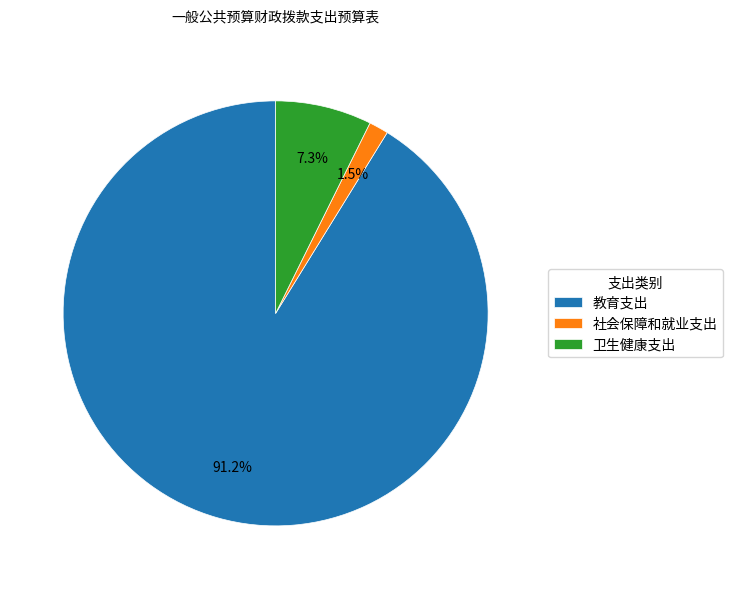

Combined, do 社会保障和就业支出 and 教育支出 account for over 50%?

Yes